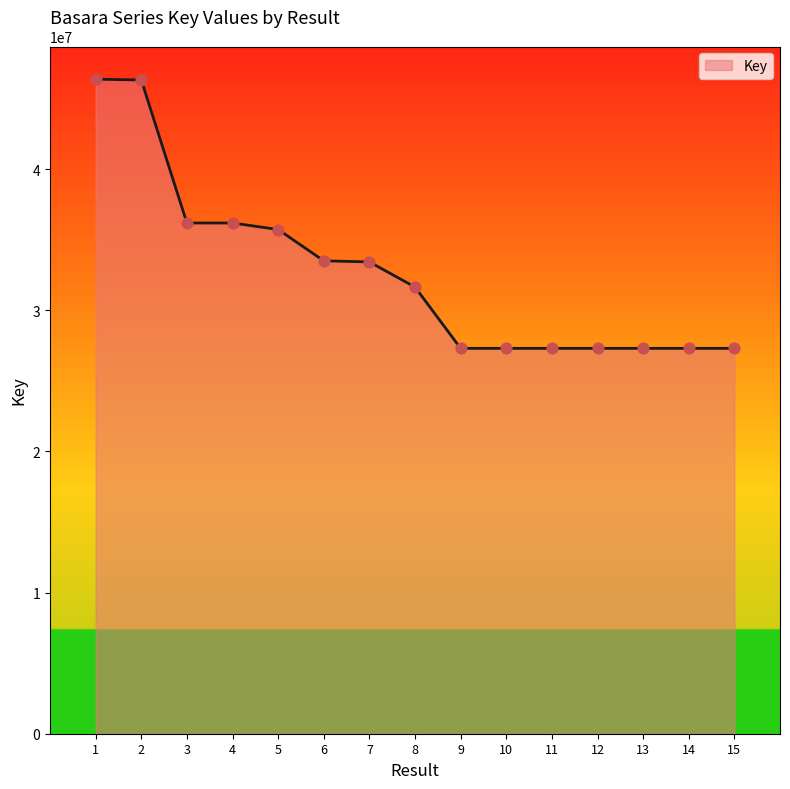

Which has a higher value, 4 or 14?

4